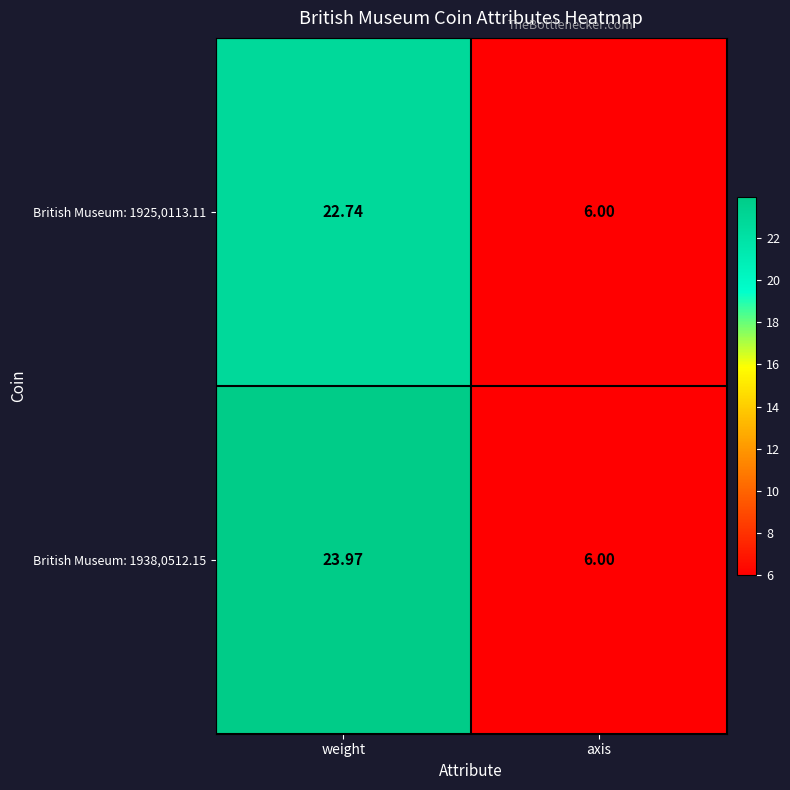

Where is British Museum: 1938,0512.15 nearest to the value 14?

axis